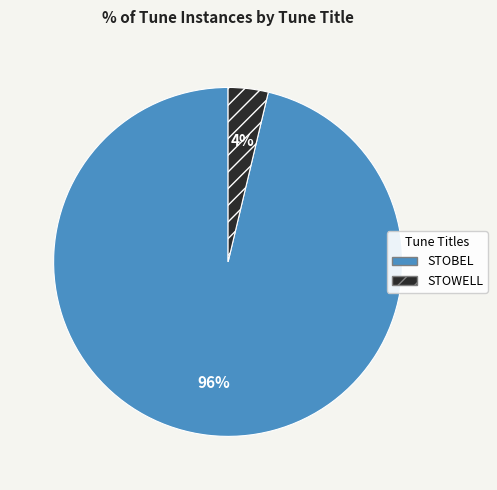

What percentage is the STOWELL slice, to the nearest percent?

4%